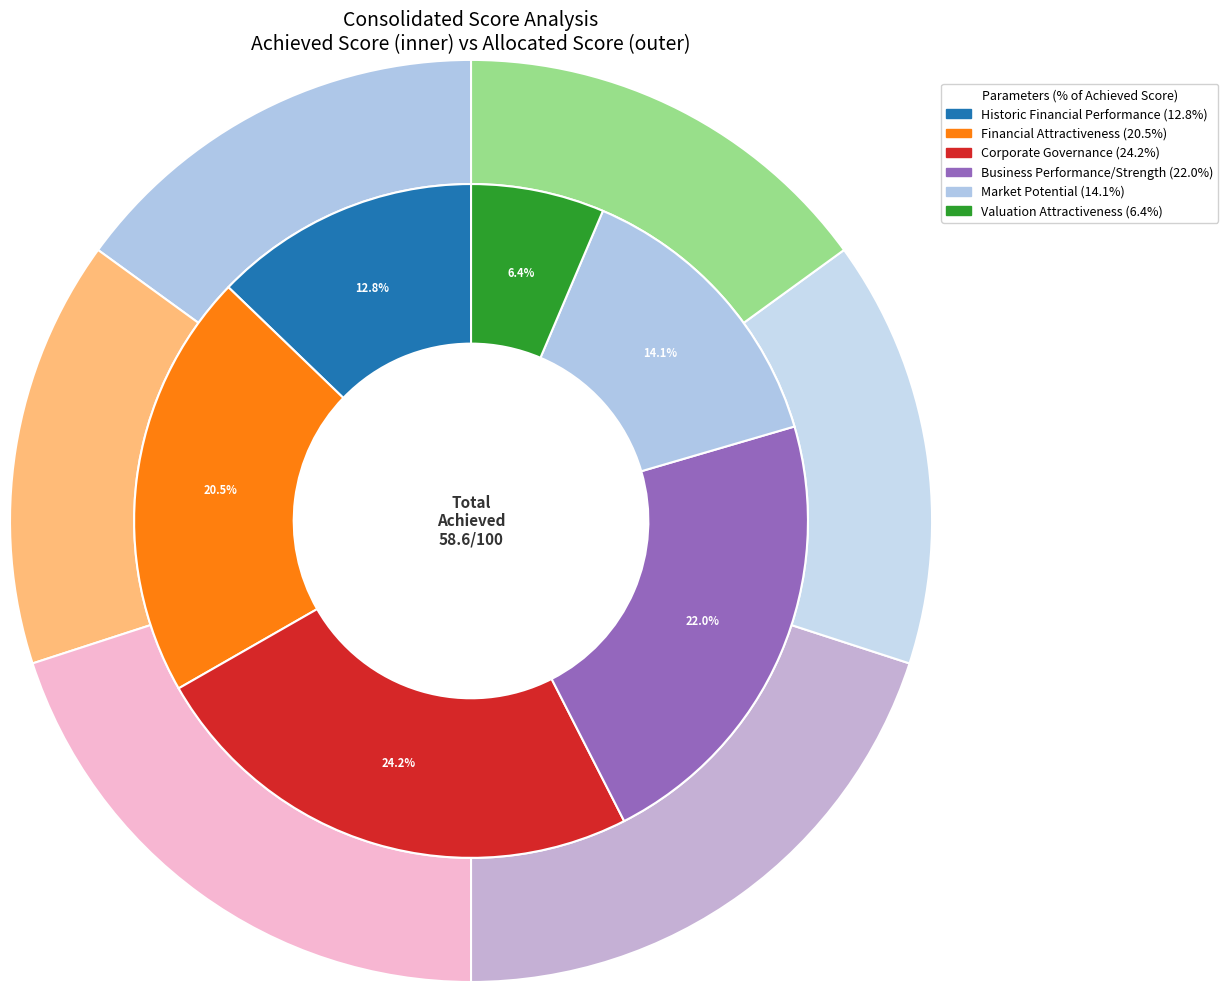

What percentage do Market Potential and Business Performance/Strength together represent?

36.1%